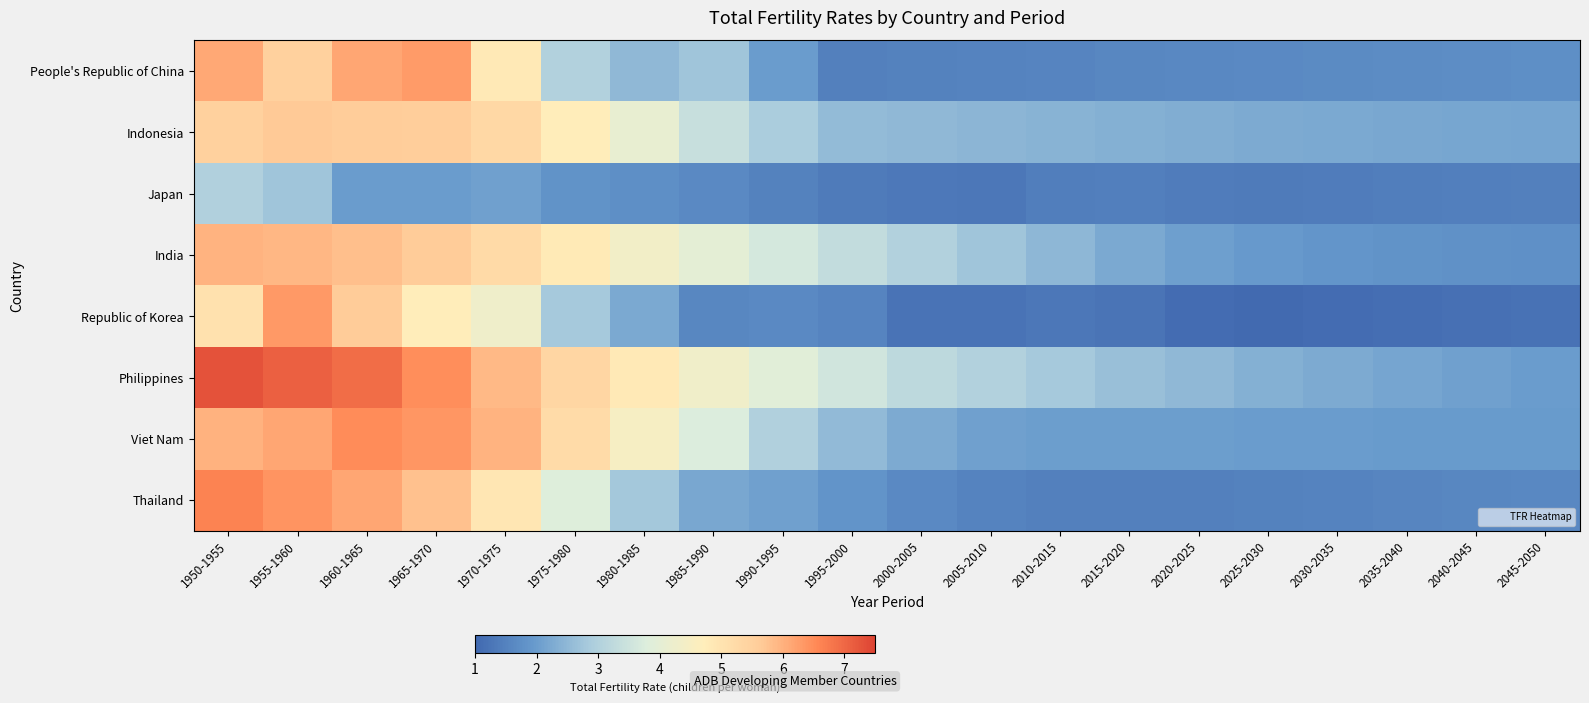

Which has a higher value, 1965-1970 or 2000-2005?

1965-1970